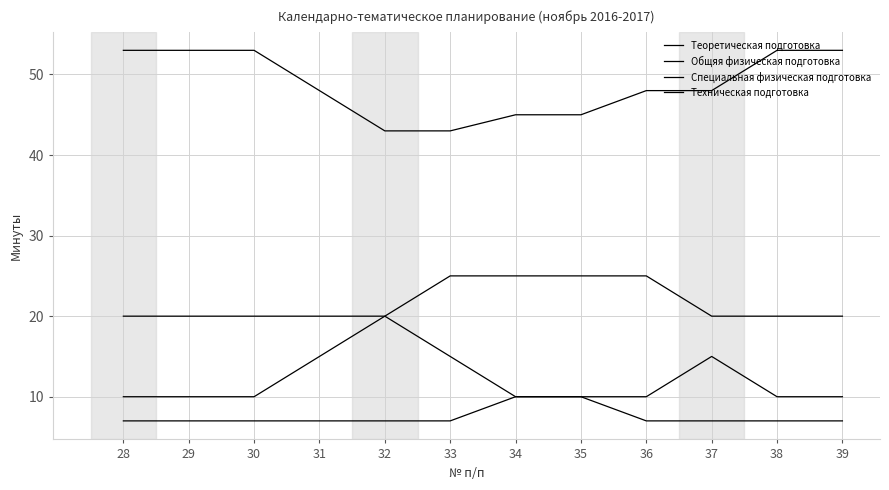

At how many categories does at least one series exceed 47?

8